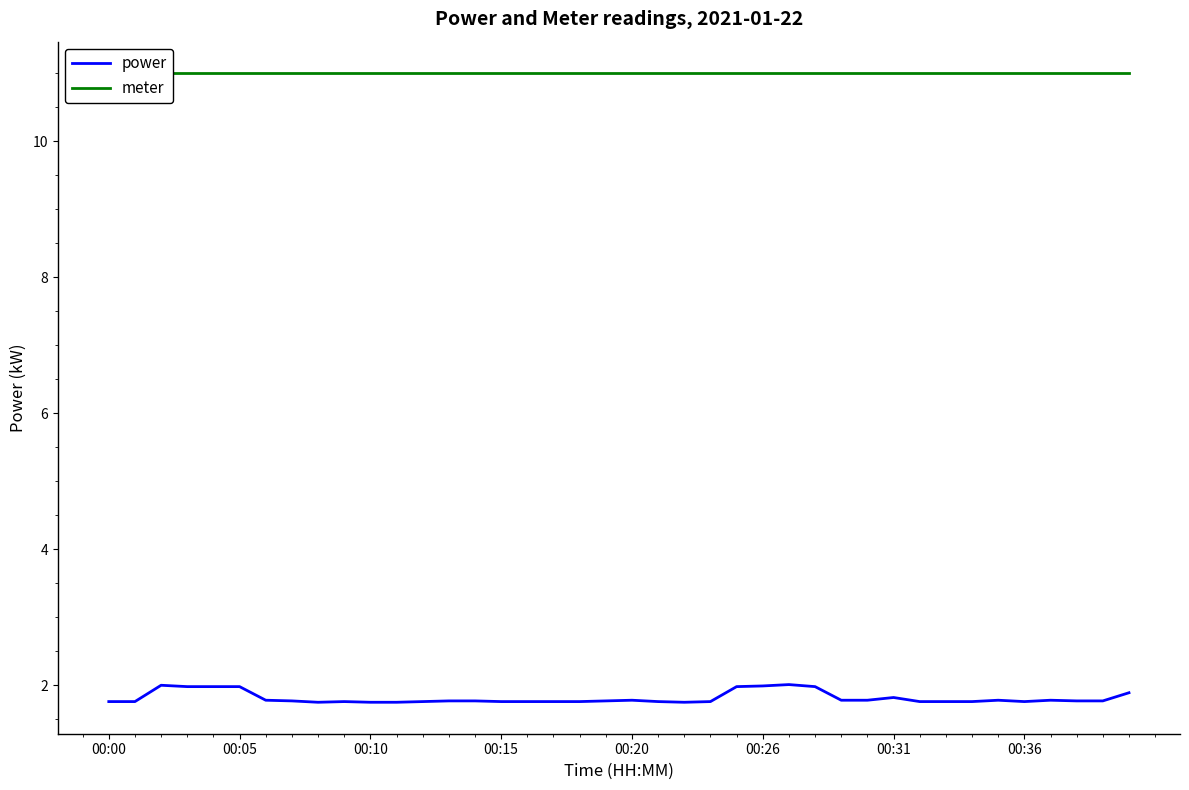

True or false: power and meter intersect in this chart.

False